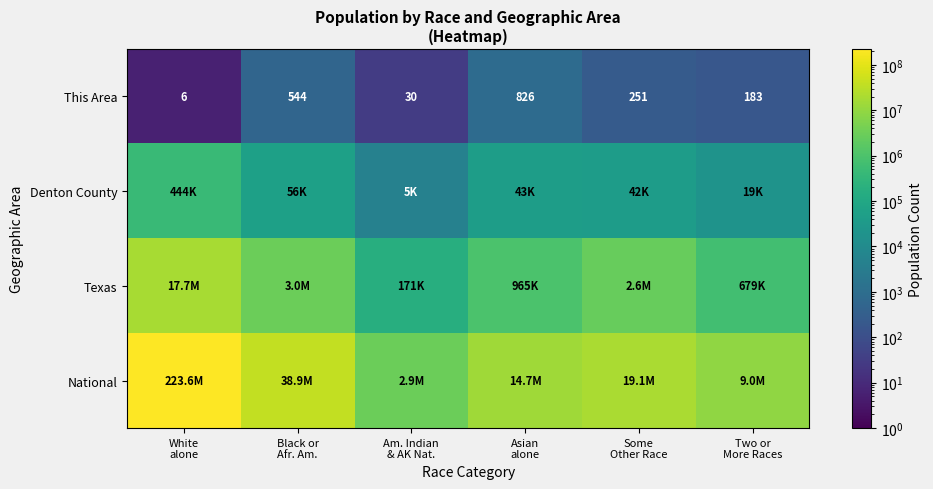

What is the difference between the maximum and second lowest values in the This Area series?

796